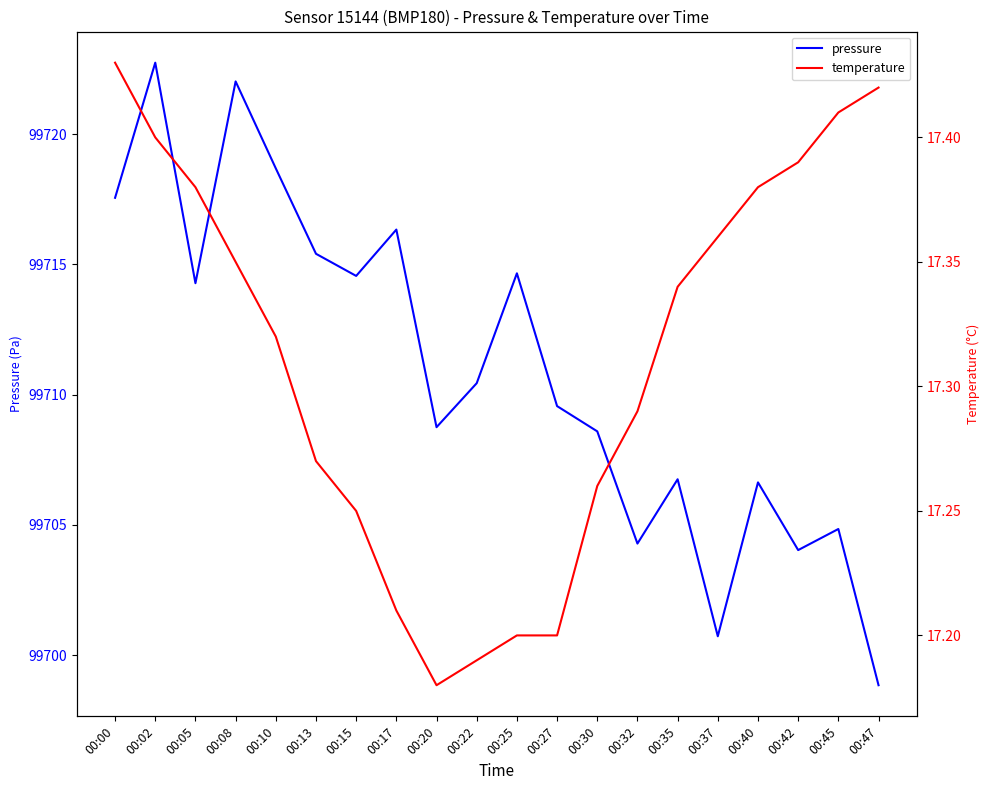

The value of temperature at 00:13 is 22.9. True or false?

False